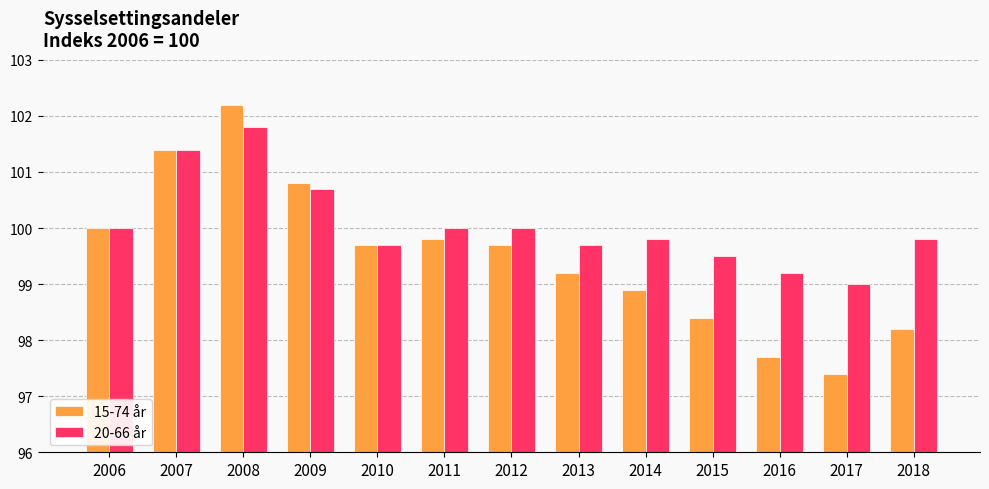

At which label does 20-66 år reach its minimum?

2017